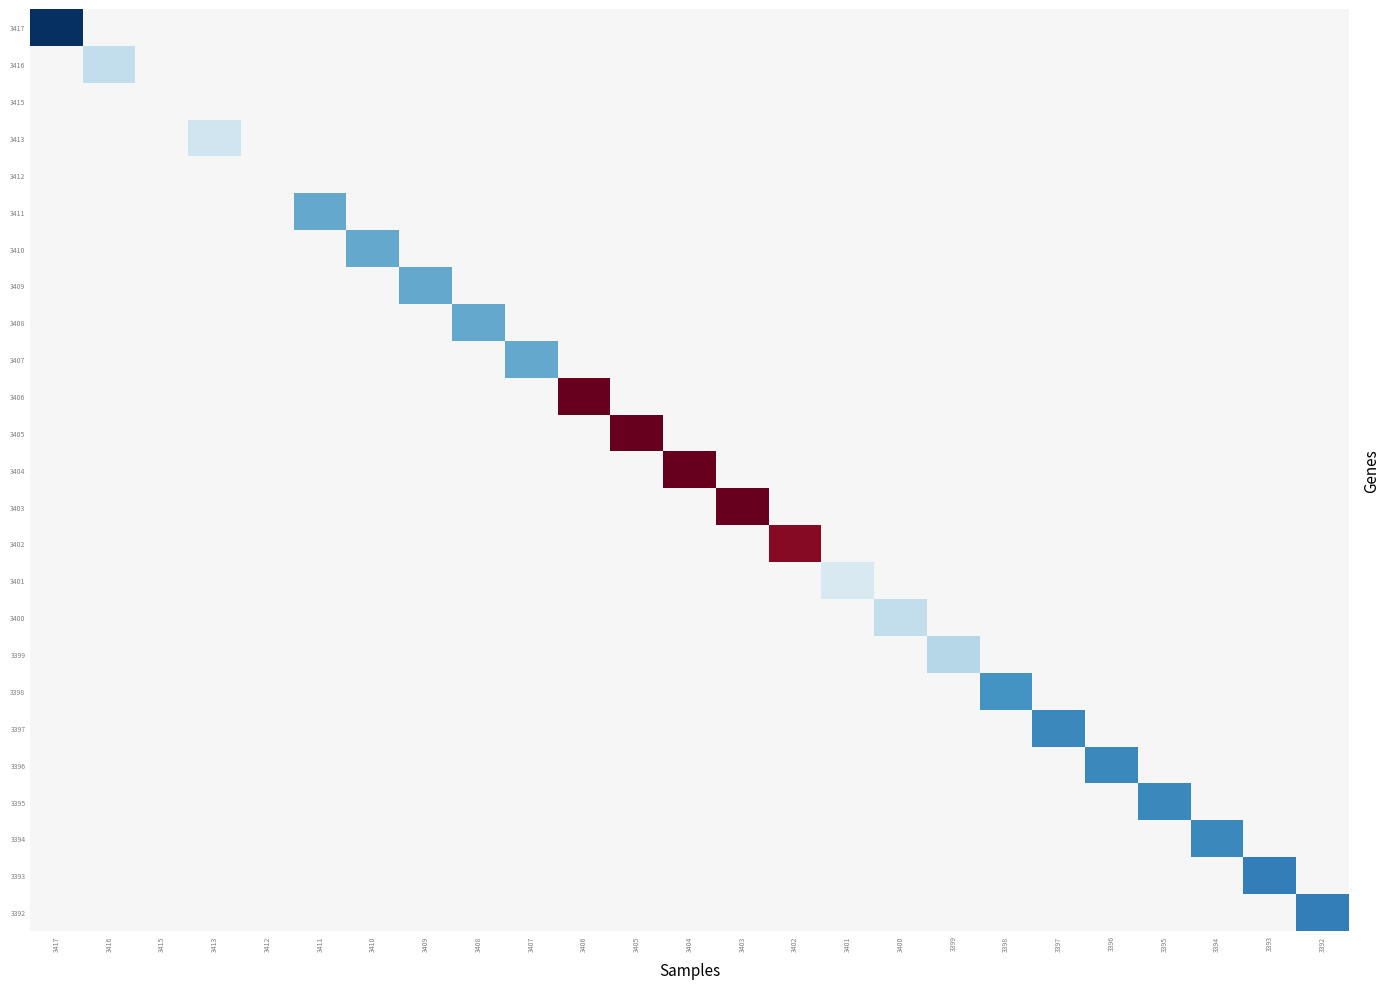

Which category has the lowest value across all series?

3417